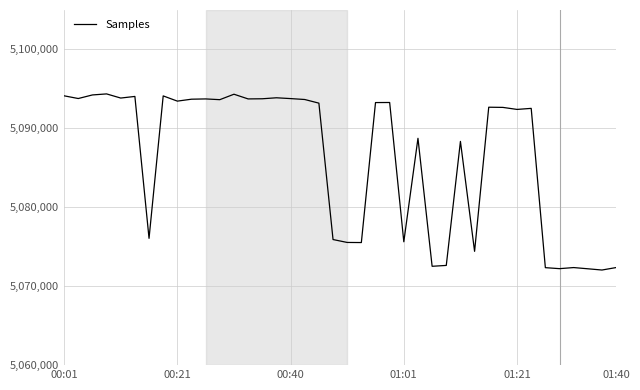

What is the difference between the second highest and minimum values?

22276